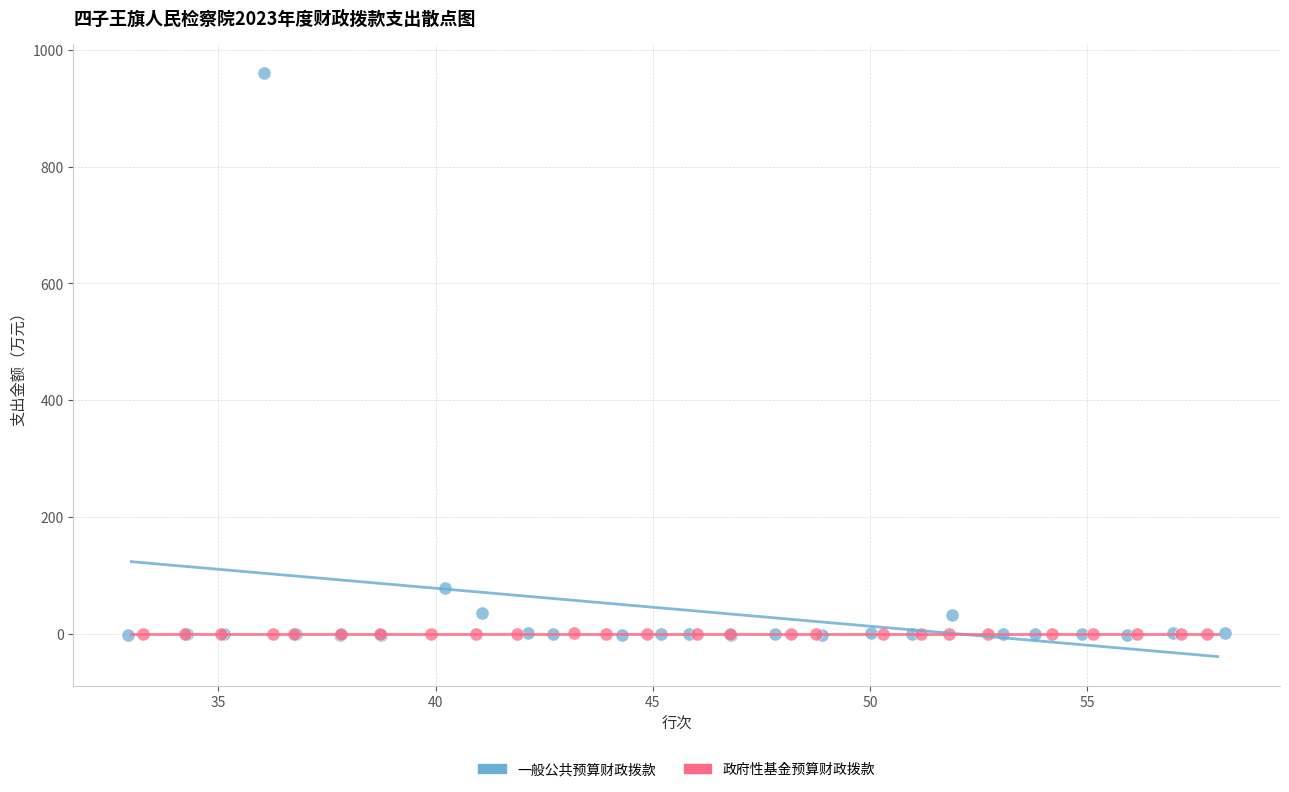

What are all the series names shown in the legend?

一般公共预算财政拨款, 政府性基金预算财政拨款